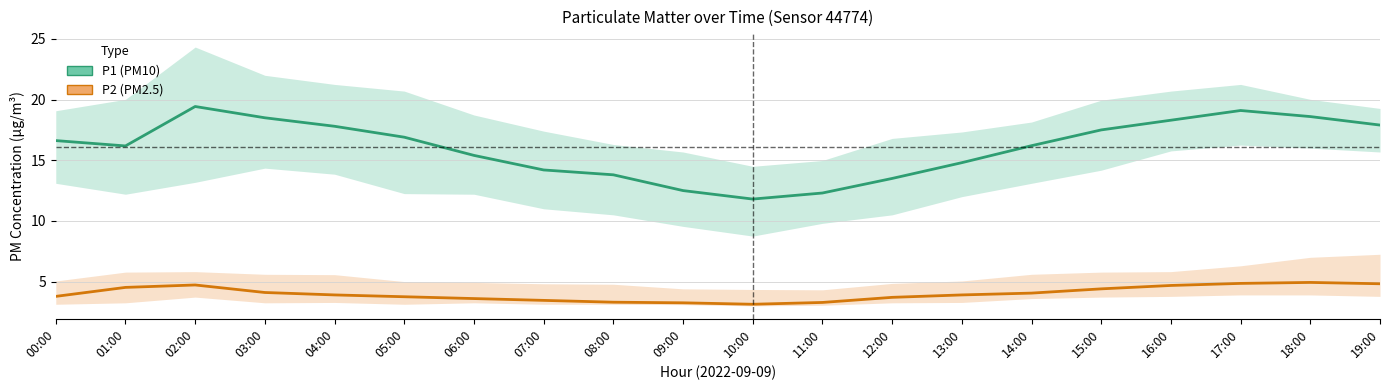

Reading right to left, list all the values displayed in this chart.

P1 (PM10): 17.9	18.6	19.1	18.3	17.5	16.2	14.8	13.5	12.3	11.8	12.5	13.8	14.2	15.4	16.9	17.8	18.5	19.4	16.2	16.6
P2 (PM2.5): 4.8	4.9	4.8	4.7	4.4	4.0	3.9	3.7	3.3	3.1	3.2	3.3	3.5	3.6	3.8	3.9	4.1	4.7	4.5	3.8